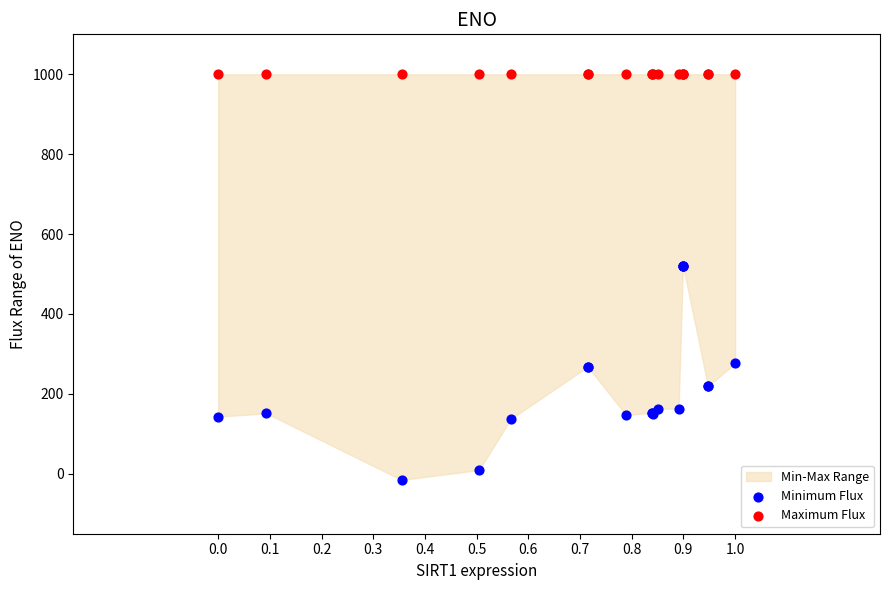

Which series contains the lowest Y value?

Minimum Flux